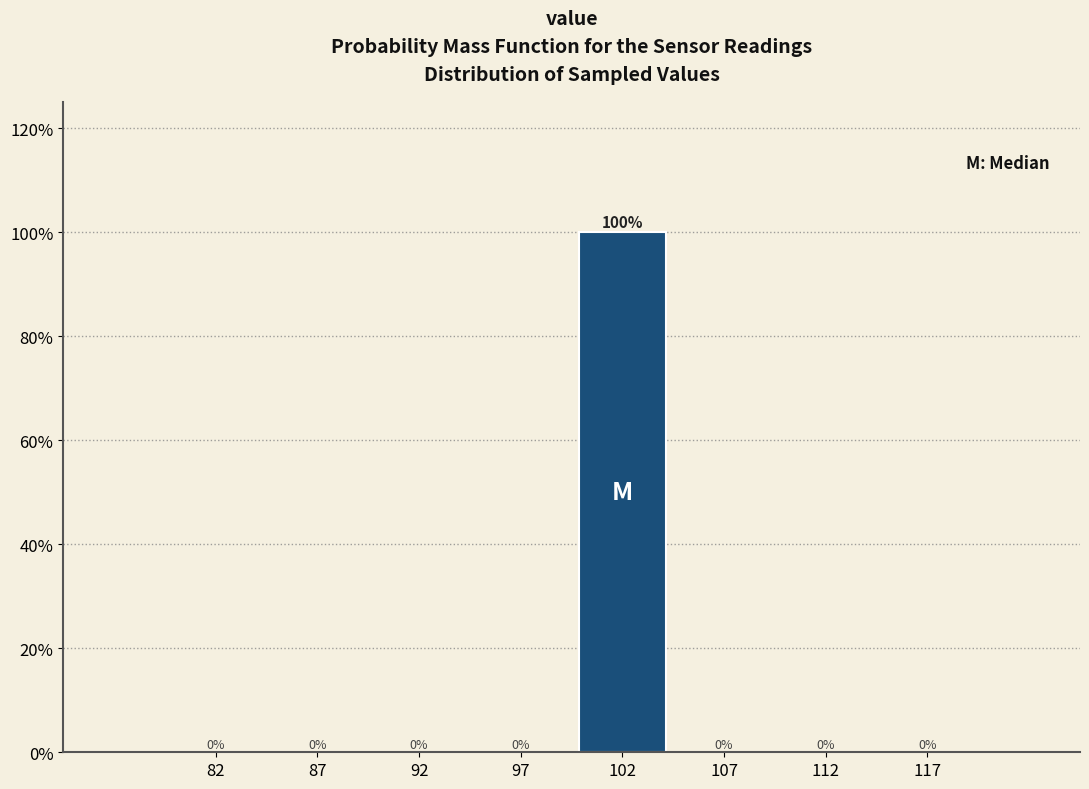

What is the height of the bar covering 100 to 105 on the x-axis?

100